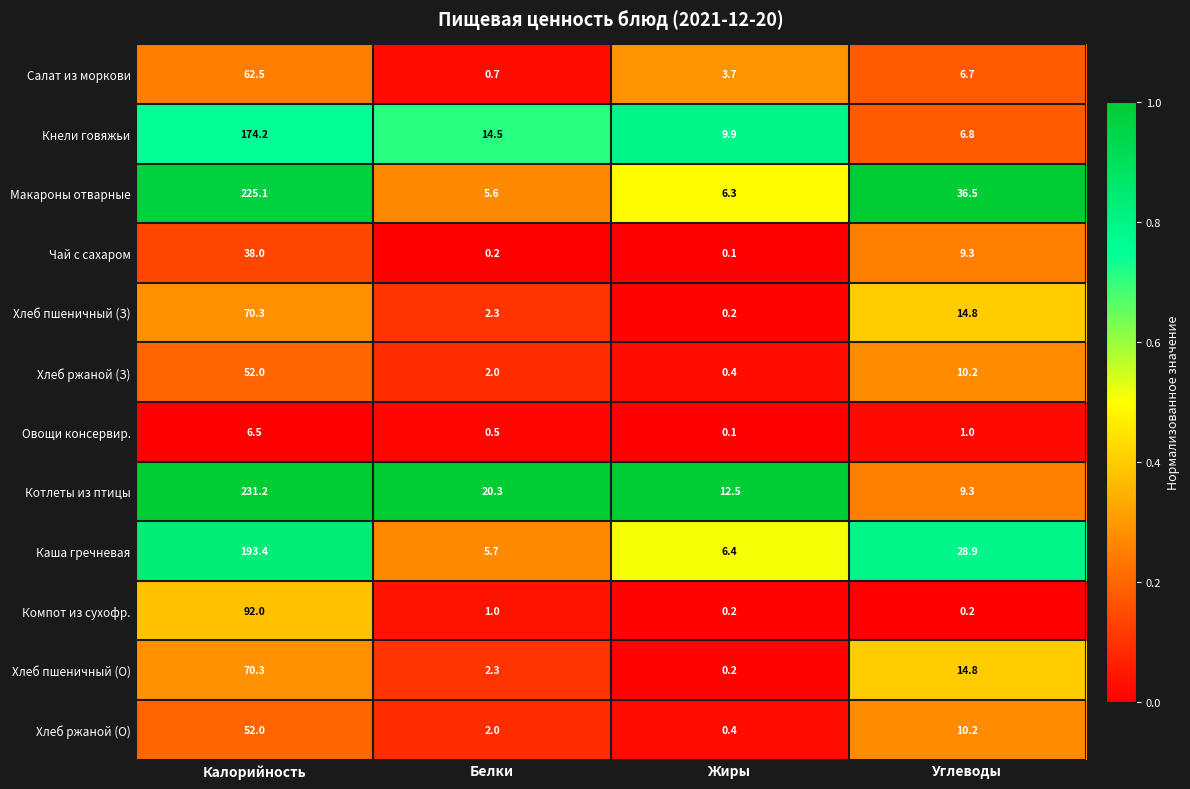

The Хлеб ржаной (О) series shows 72.4 at Калорийность. True or false?

False